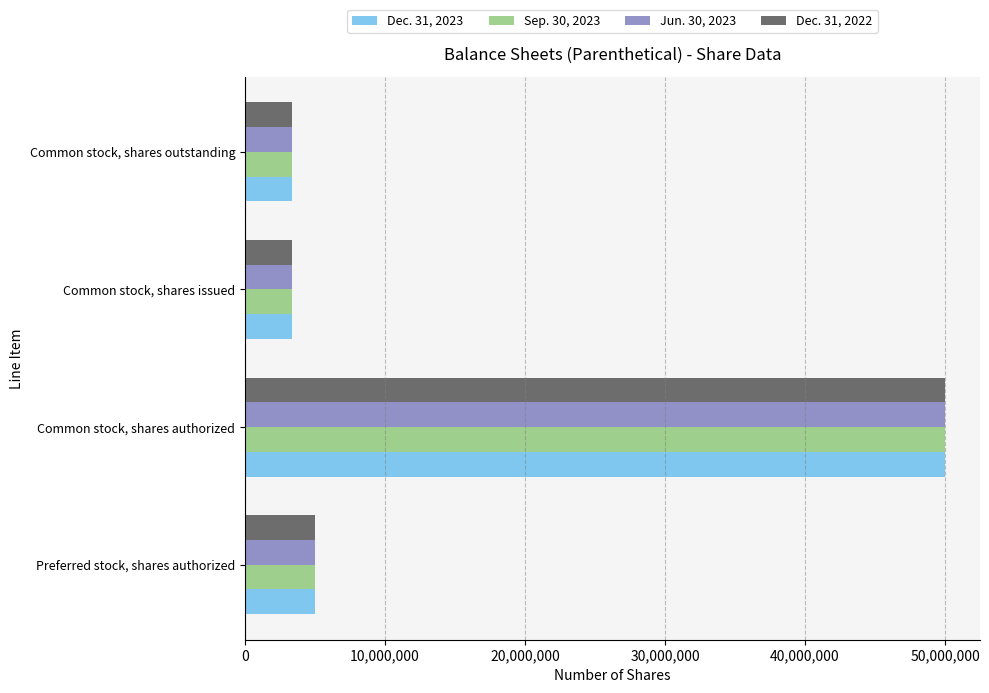

How many data points in Dec. 31, 2023 are less than 5000000?

2